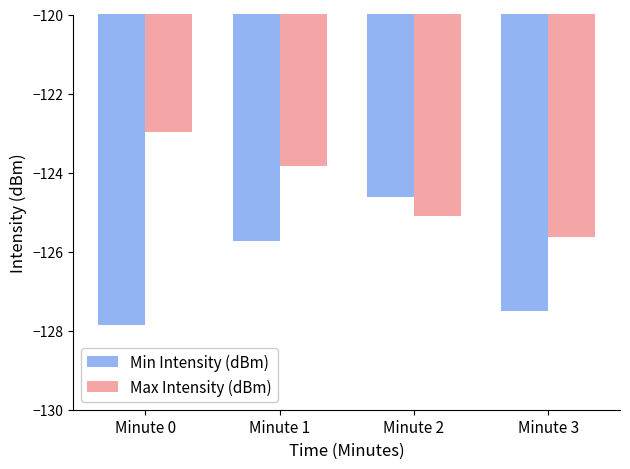

What is the approximate value of Max Intensity (dBm) at Minute 3?

-125.6